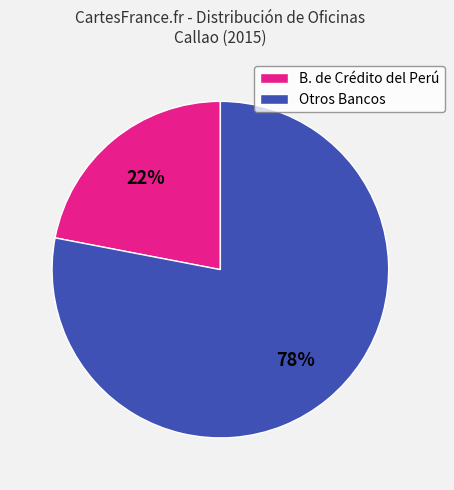

Count the number of slices in the pie.

2